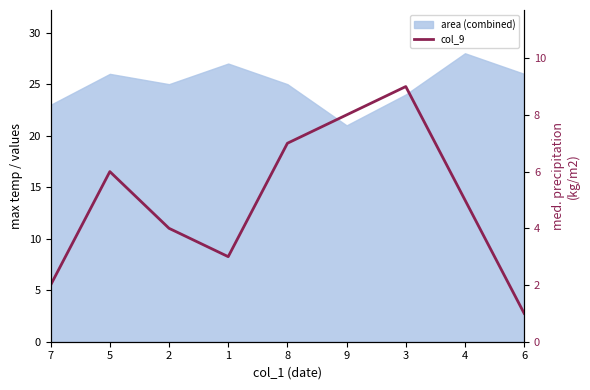

Rank the categories by value from highest to lowest.

3, 9, 8, 5, 4, 2, 1, 7, 6